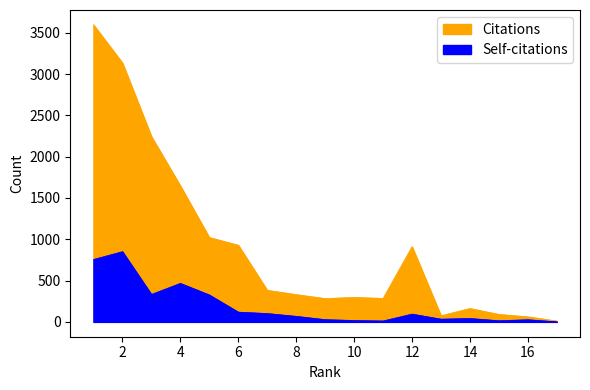

What is the value of the Self-citations point at the 15th from the left?

14